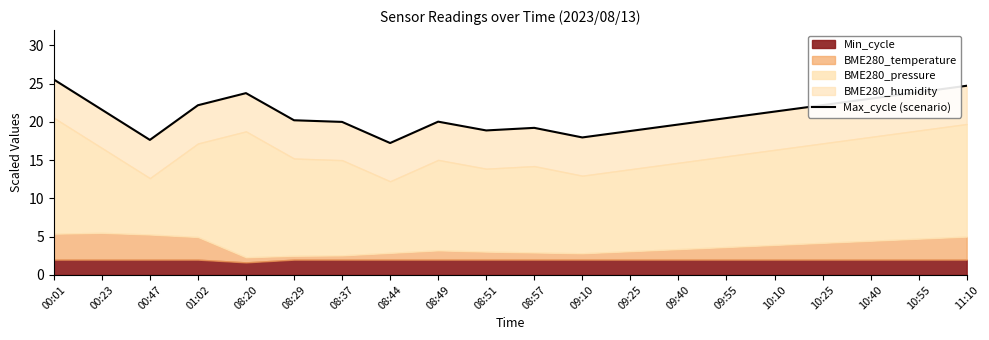

What is the change in value from 08:37 to 10:40?

+3.0